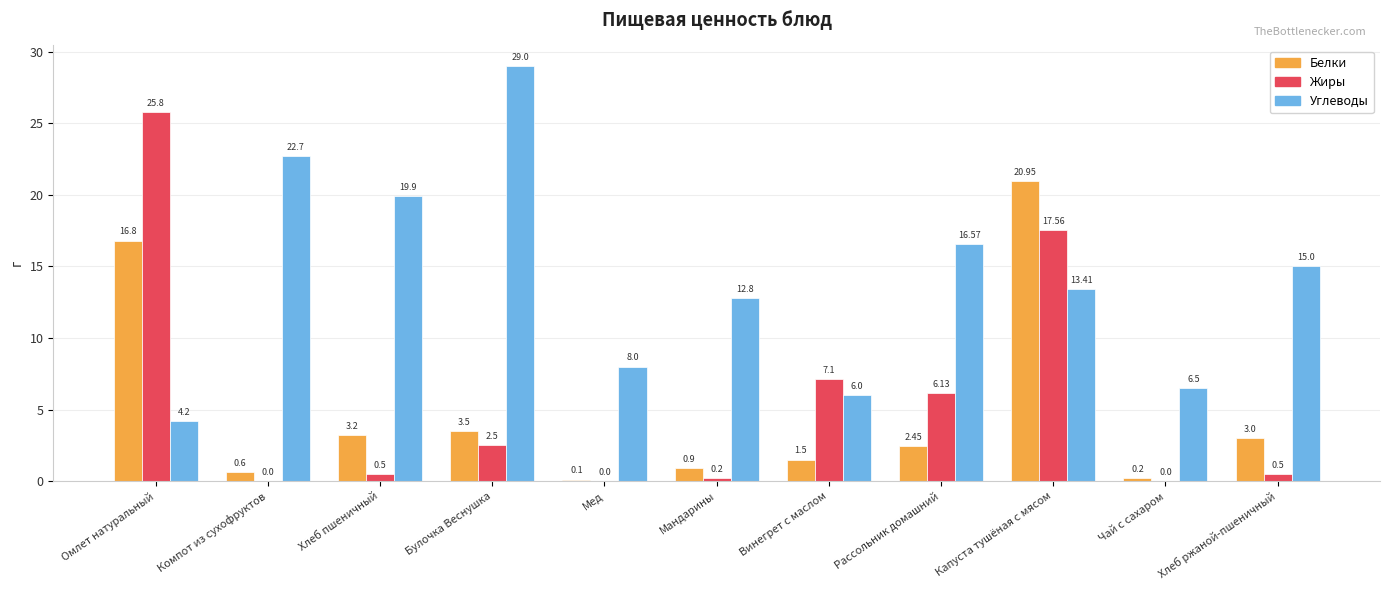

What is the spread (max minus min) of values at Булочка Веснушка?

26.5